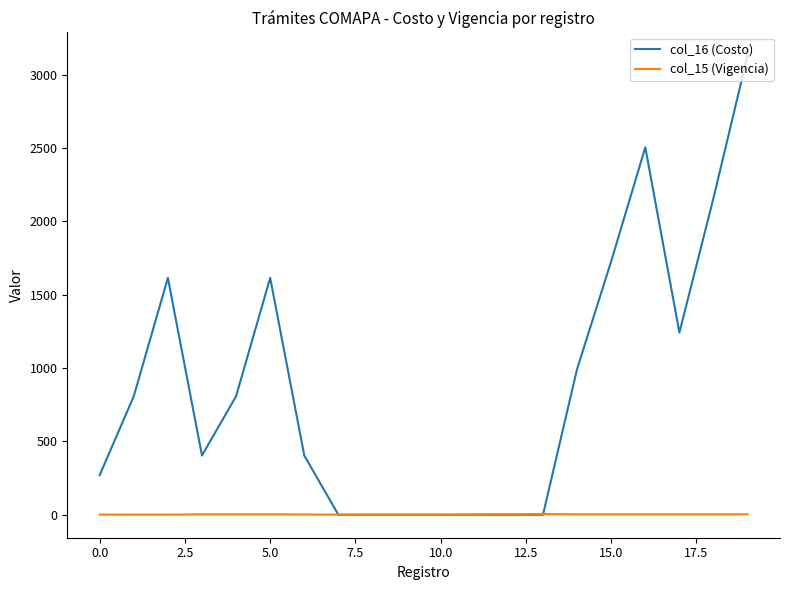

What is the highest value of the col_16 (Costo) series?

3132.0